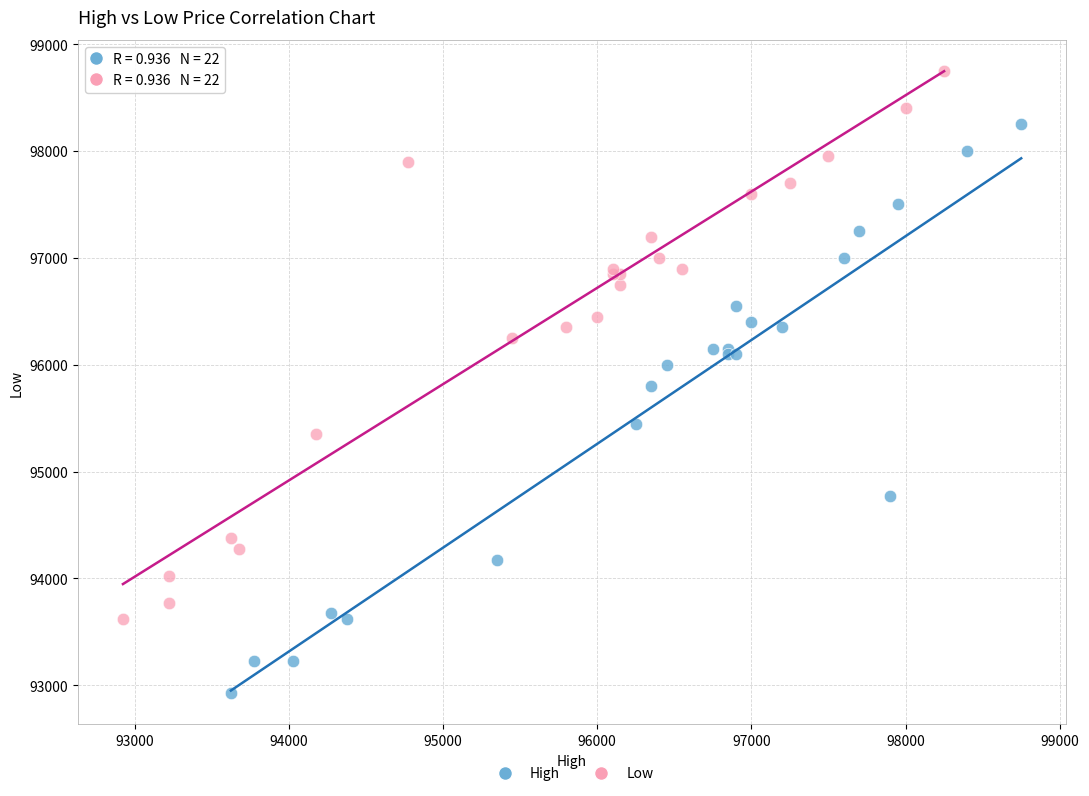

Which series contains the lowest Y value?

High